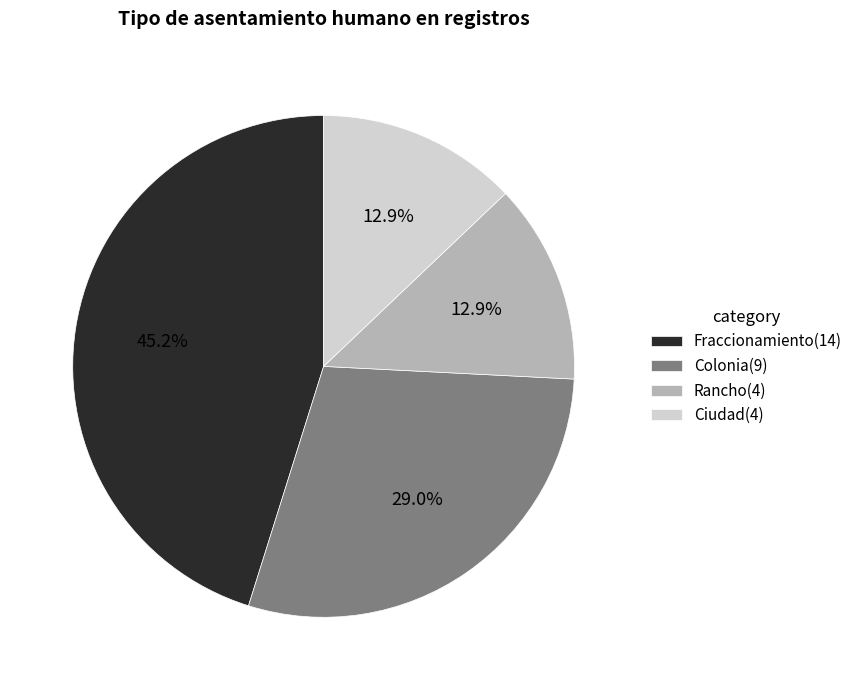

Is Fraccionamiento(14) the majority of the pie?

No